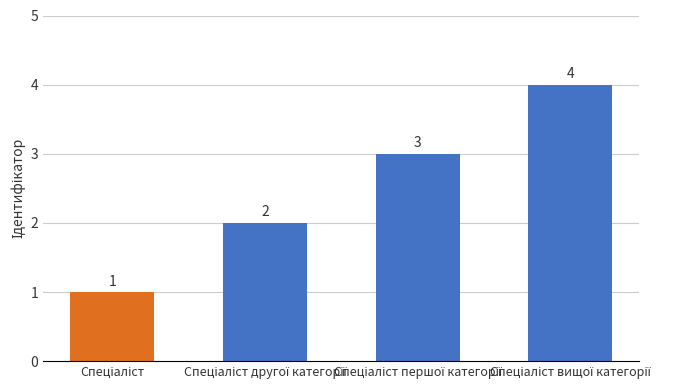

How many values are between 2 and 4?

3